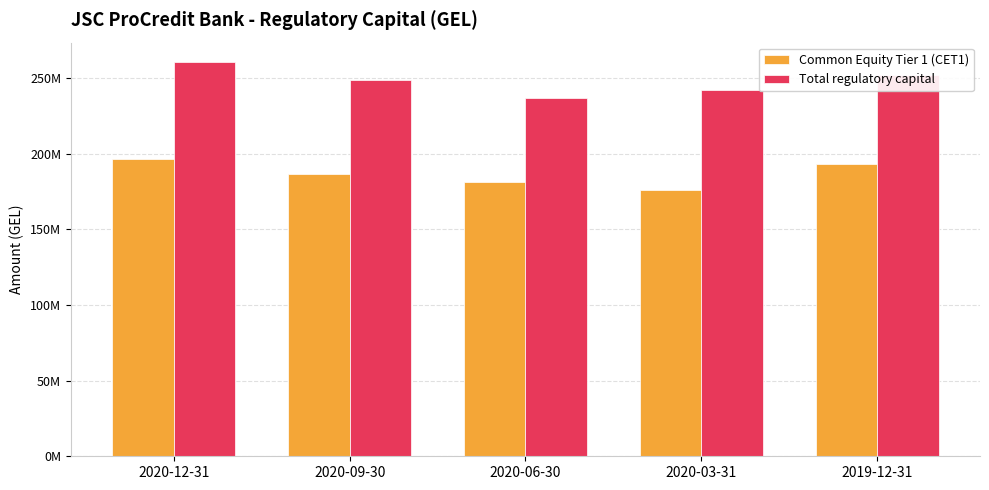

Rank the series by their maximum value, from highest to lowest.

Total regulatory capital, Common Equity Tier 1 (CET1)